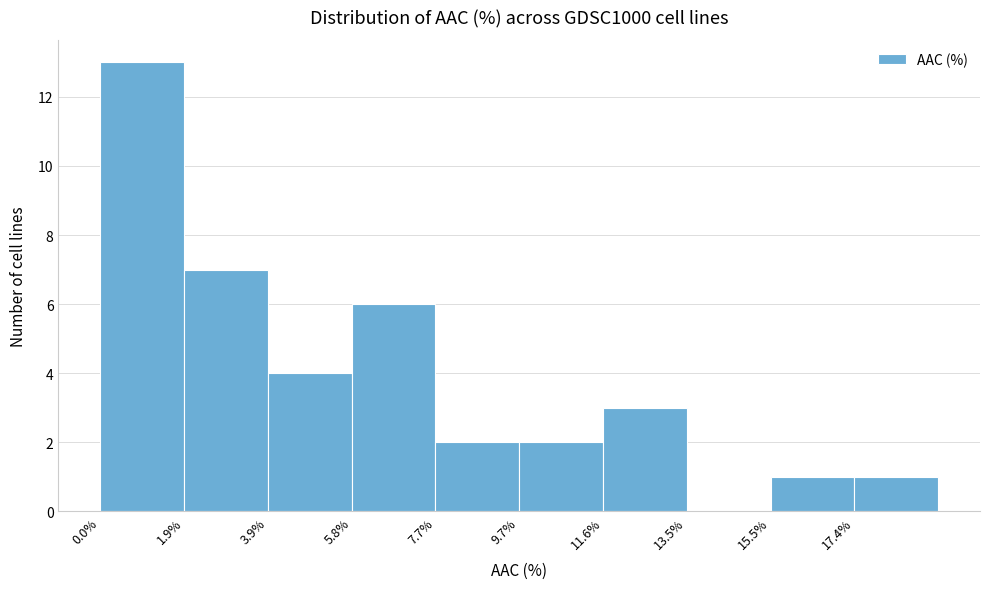

Reading left to right, list every bar in this chart as the range it spans on the x-axis followed by its height. Neither the bar edges nor the heights are printed on the chart, so give them approximately, as read against the axes.

0.0 to 2.0: 13
2.0 to 3.8: 7
3.8 to 5.8: 4
5.8 to 7.8: 6
7.8 to 9.6: 2
9.6 to 11.6: 2
11.6 to 13.6: 3
13.6 to 15.4: 0
15.4 to 17.4: 1
17.4 to 19.4: 1